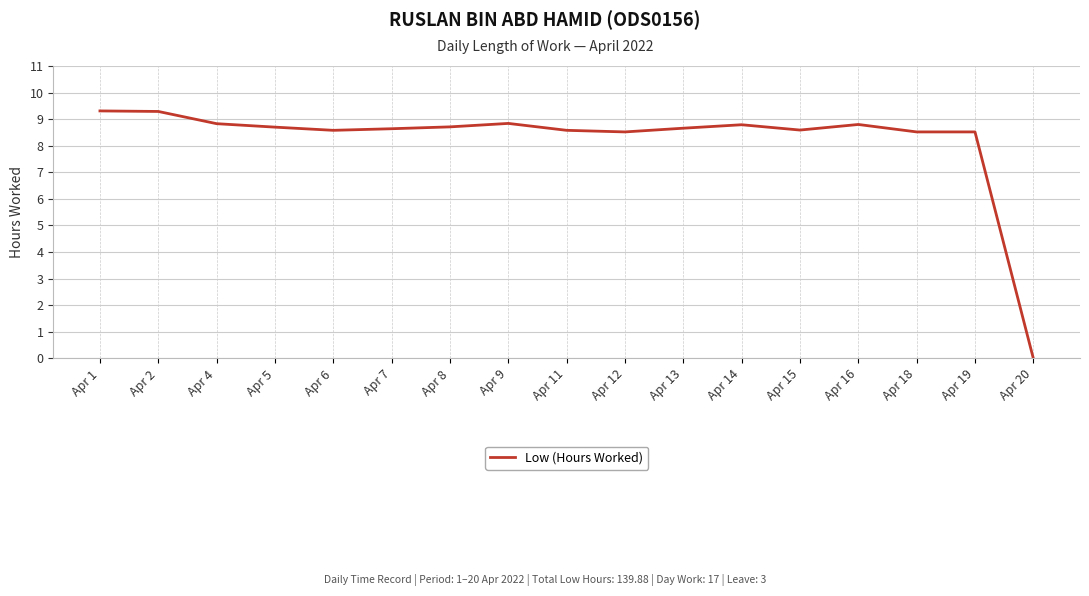

The chart shows a value of 14.9 at Apr 16. True or false?

False